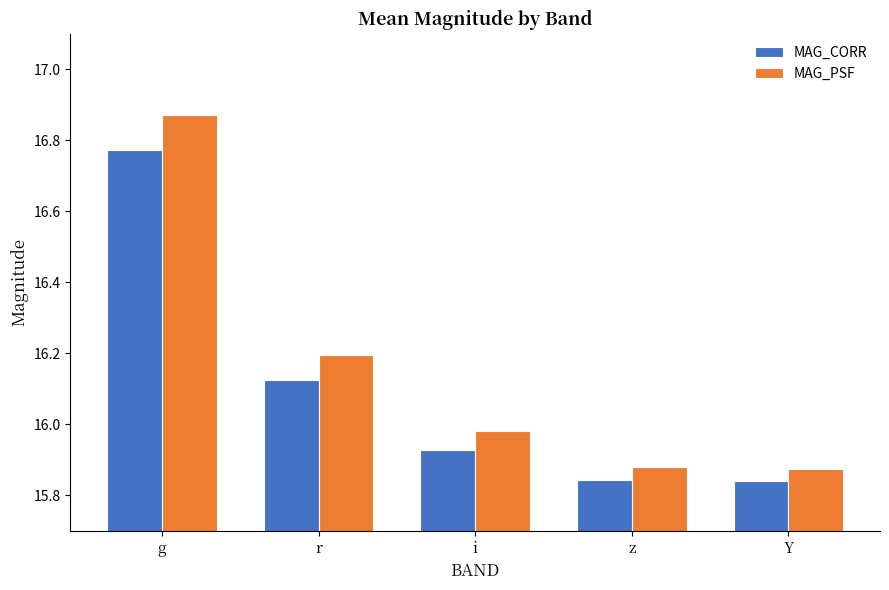

At how many categories does at least one series exceed 16?

2